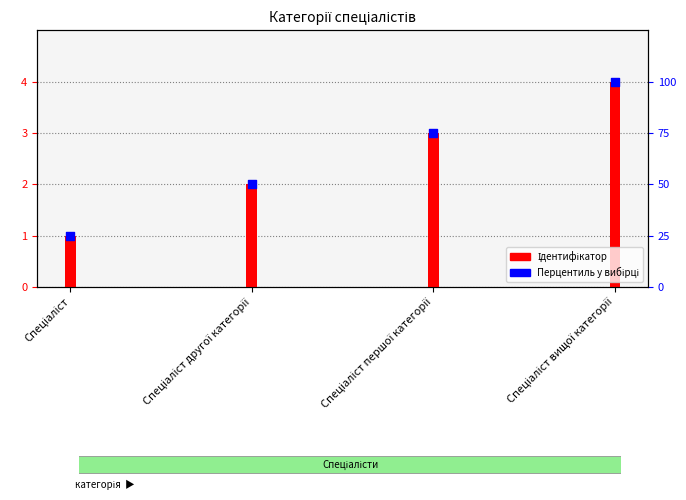

Which series contains the highest Y value?

Перцентиль